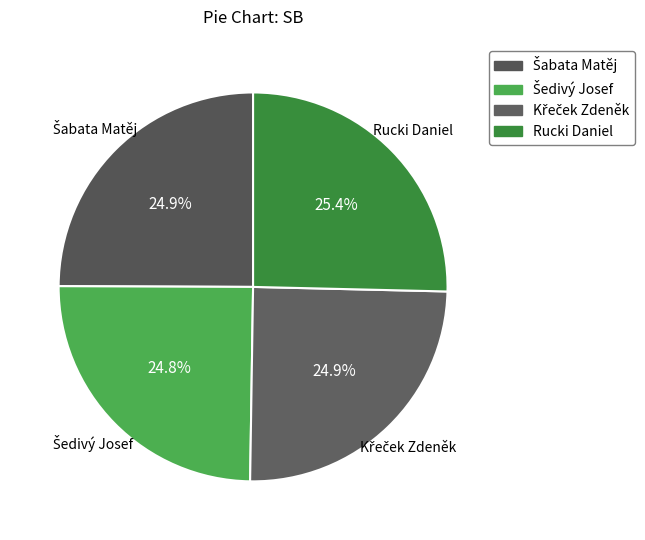

Count the number of slices in the pie.

4